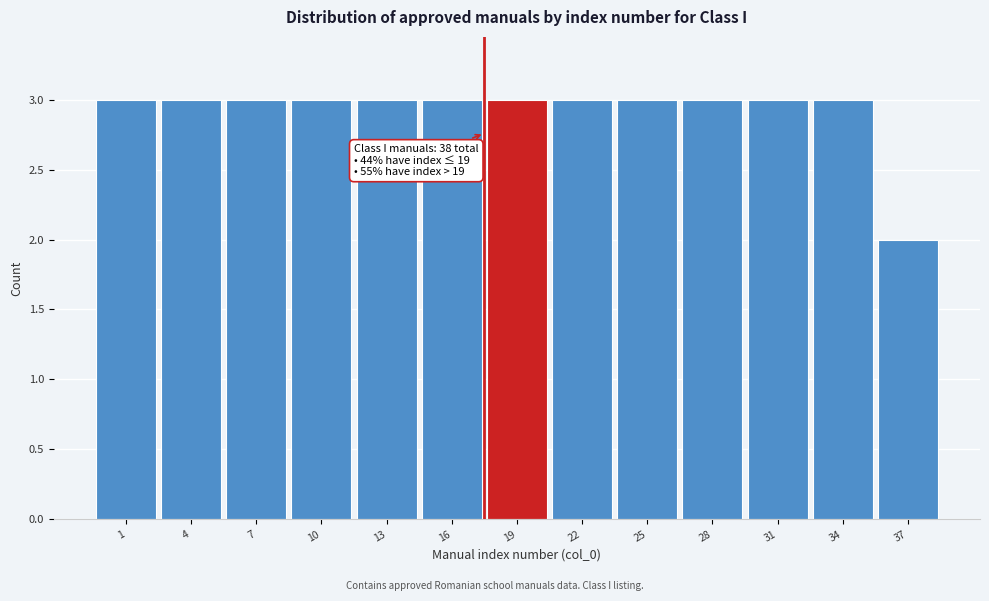

Reading right to left, transcribe all the data shown in this chart.

37=2	34=3	31=3	28=3	25=3	22=3	19=3	16=3	13=3	10=3	7=3	4=3	1=3